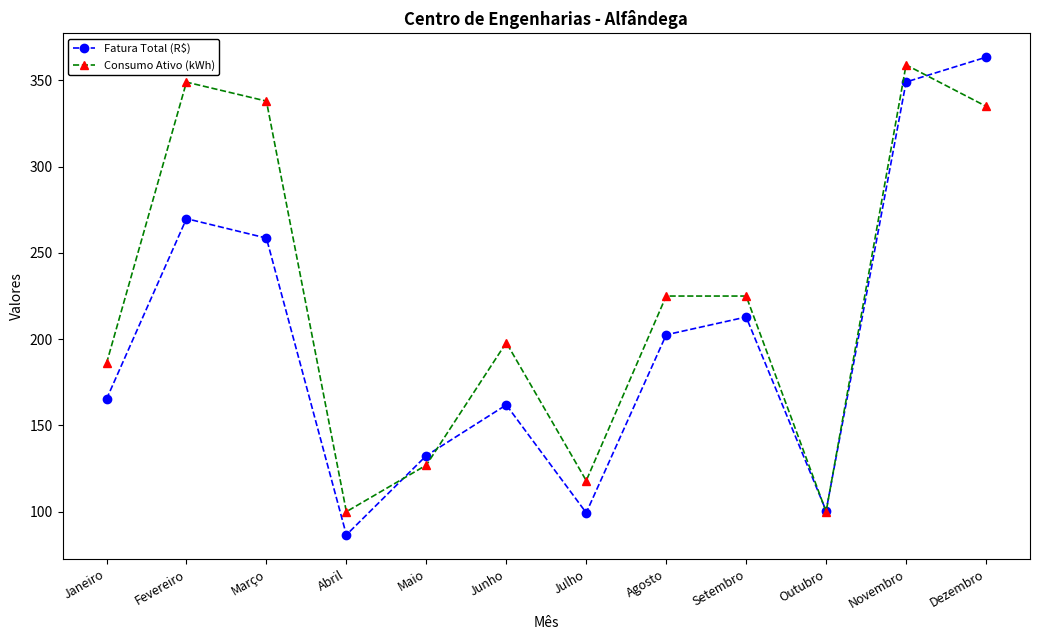

What is the total value across all series at Junho?

359.9